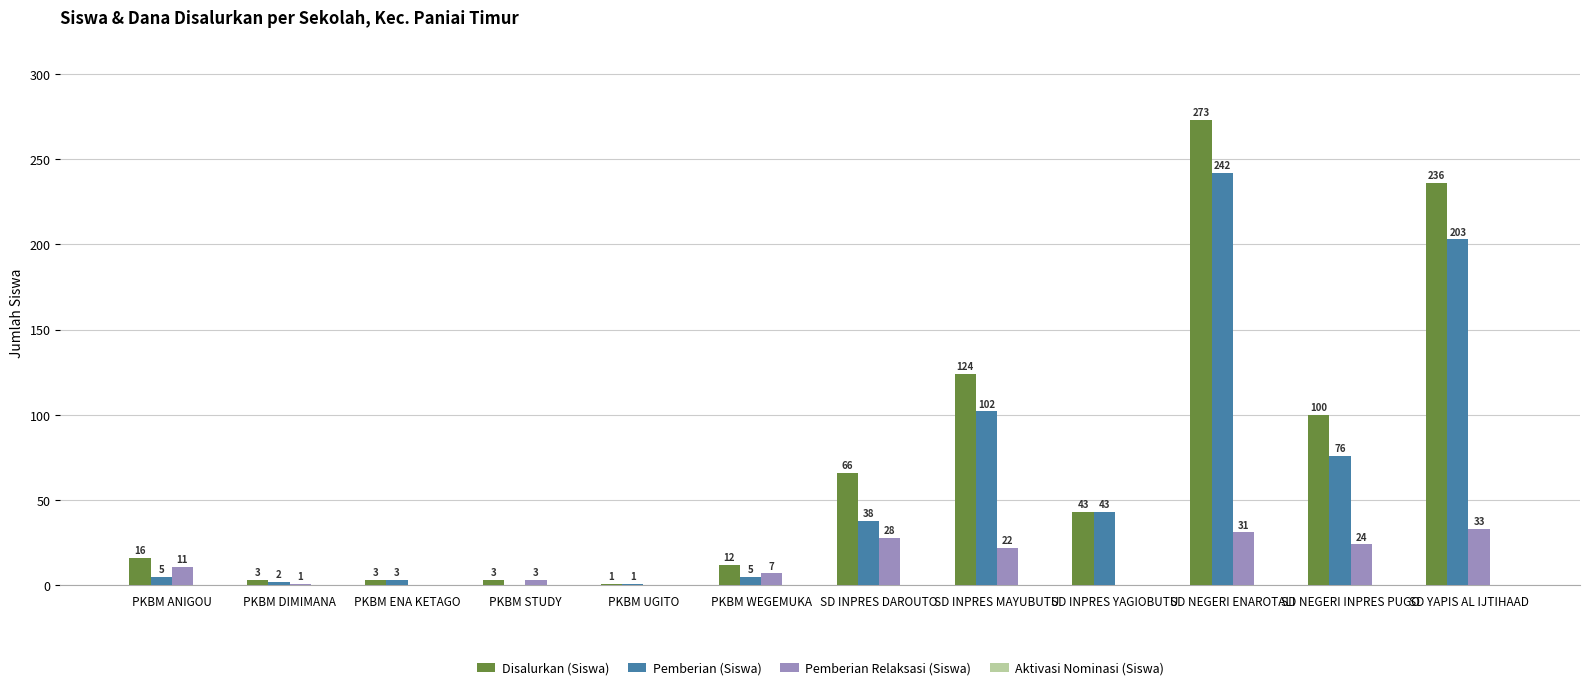

The Disalurkan (Siswa) series shows 472 at SD NEGERI ENAROTALI. True or false?

False